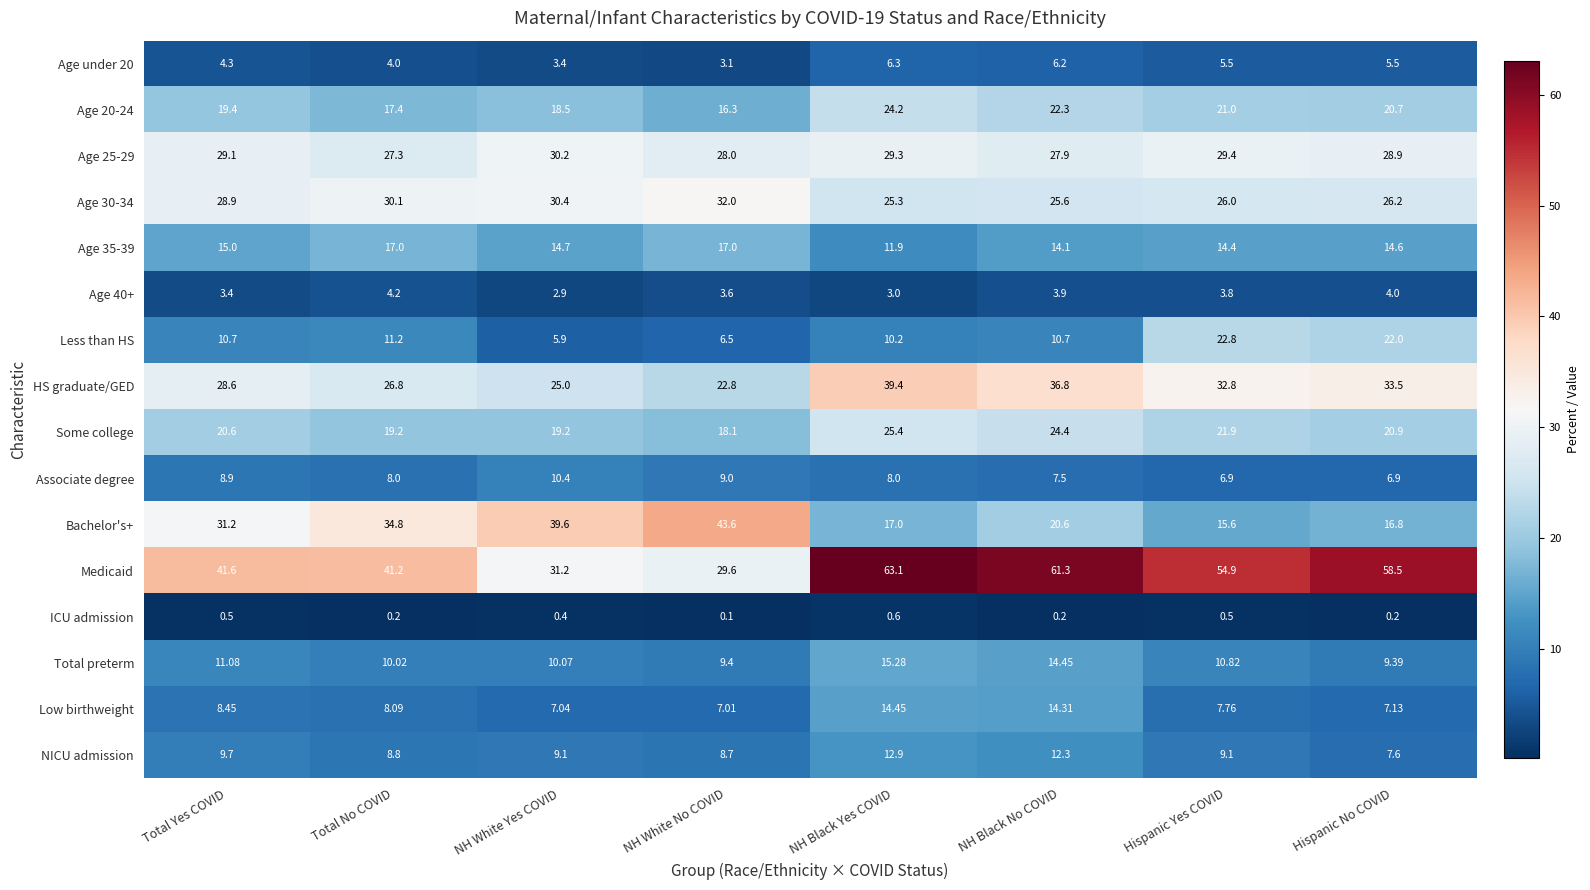

At Total Yes COVID, list the series in order from smallest to largest.

ICU admission, Age 40+, Age under 20, Low birthweight, Associate degree, NICU admission, Less than HS, Total preterm, Age 35-39, Age 20-24, Some college, HS graduate/GED, Age 30-34, Age 25-29, Bachelor's+, Medicaid